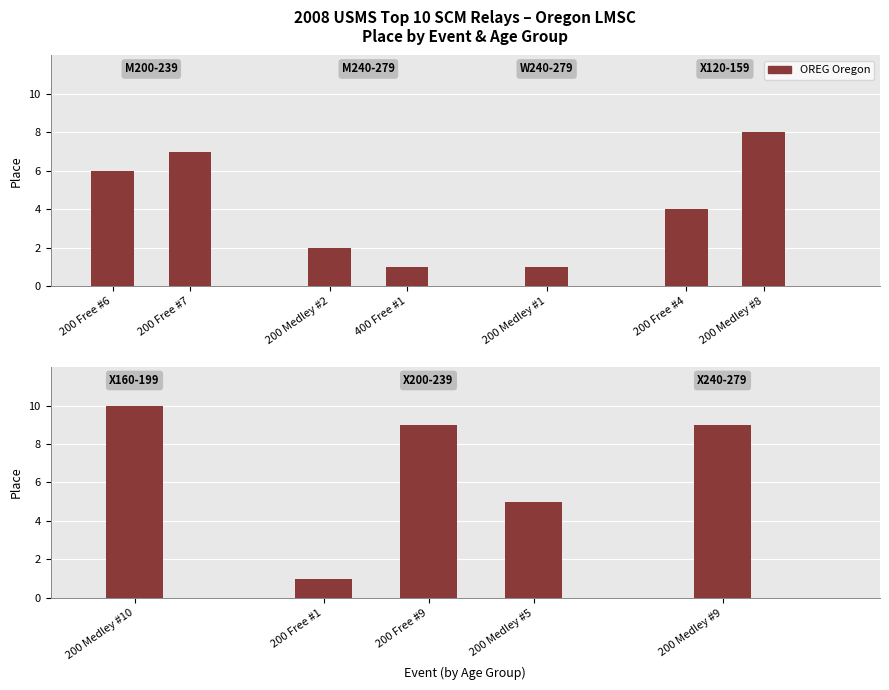

Which has a higher value, X200-239 200 Free #9 or X200-239 200 Medley #5?

X200-239 200 Free #9